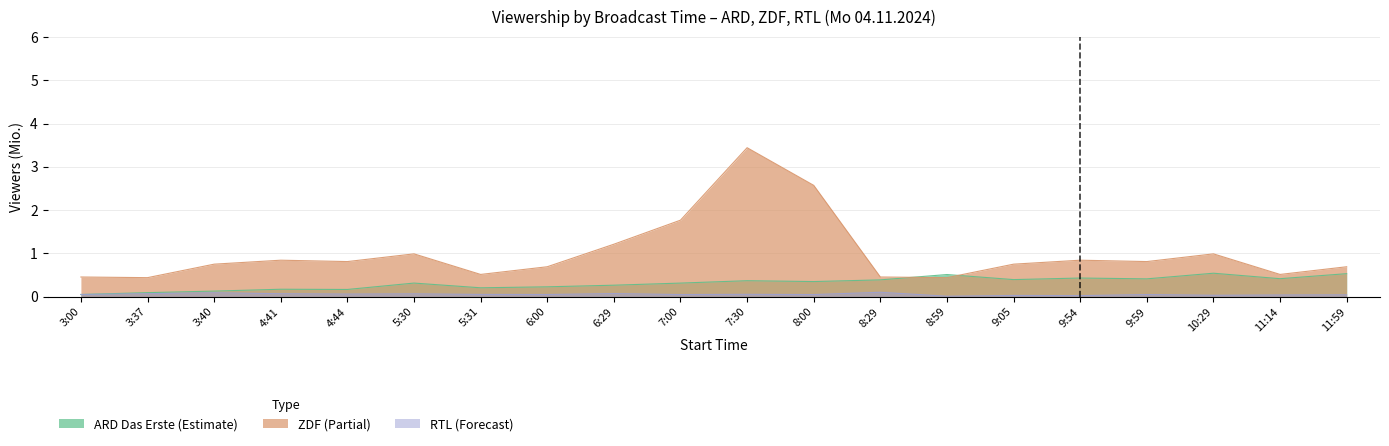

How many RTL values are between 0 and 1?

20